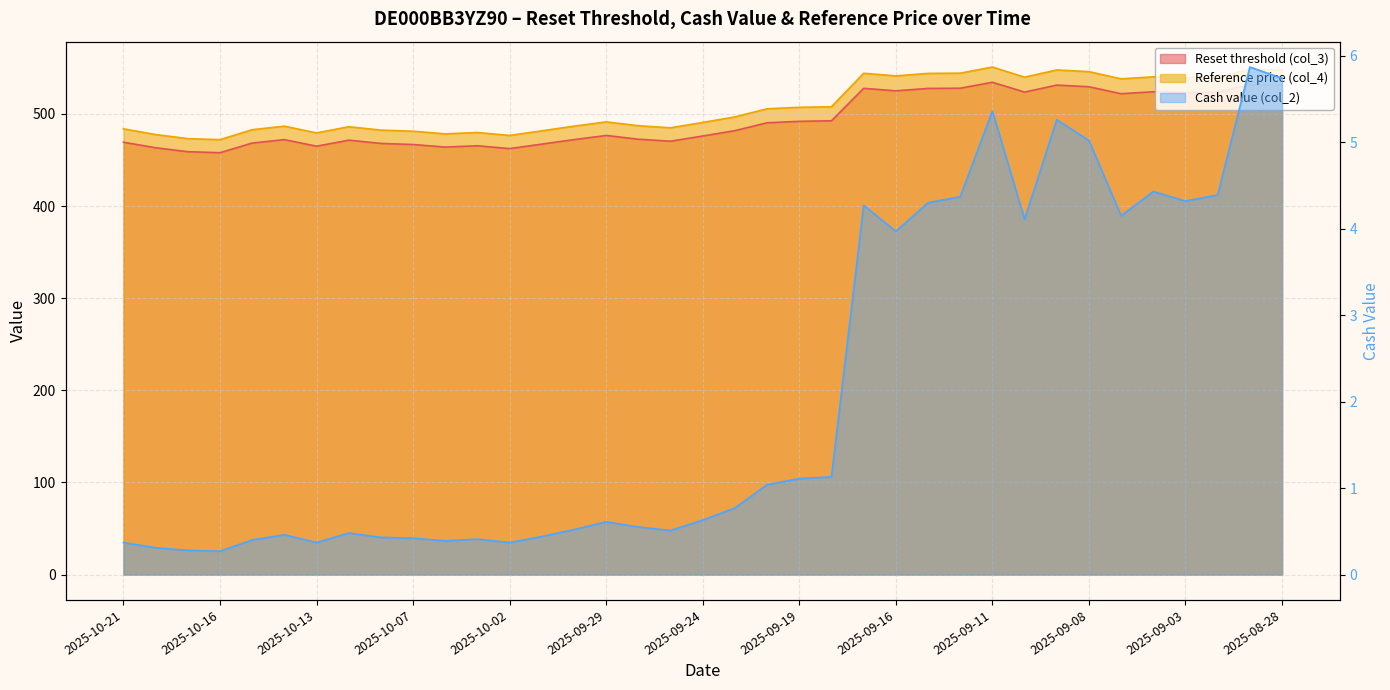

True or false: Cash value (col_2) and Reference price (col_4) cross at least once.

False